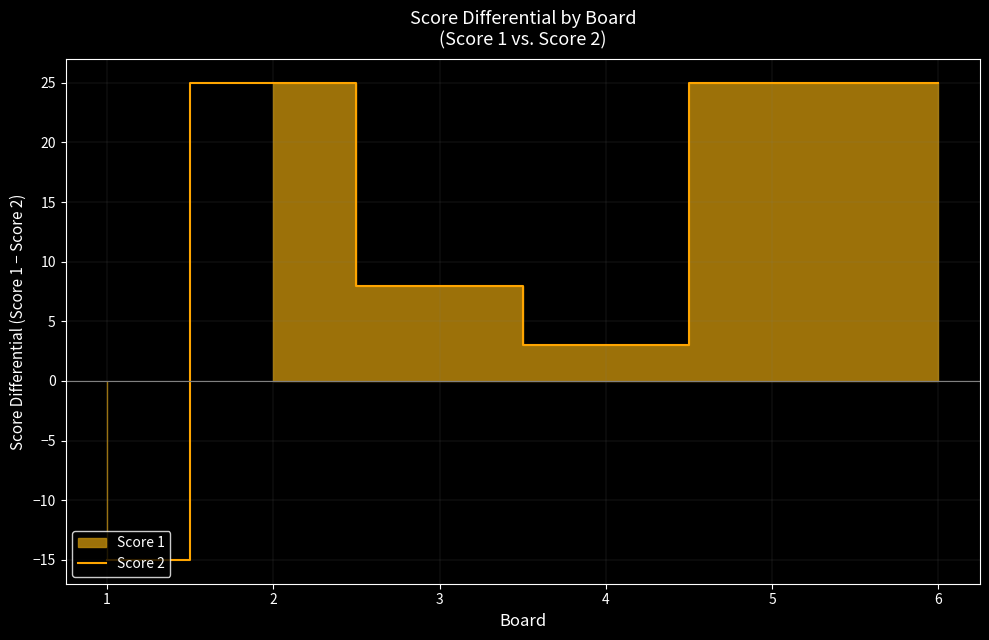

Reading right to left, transcribe all the data shown in this chart.

6=25	5=25	4=3	3=8	2=25	1=-15